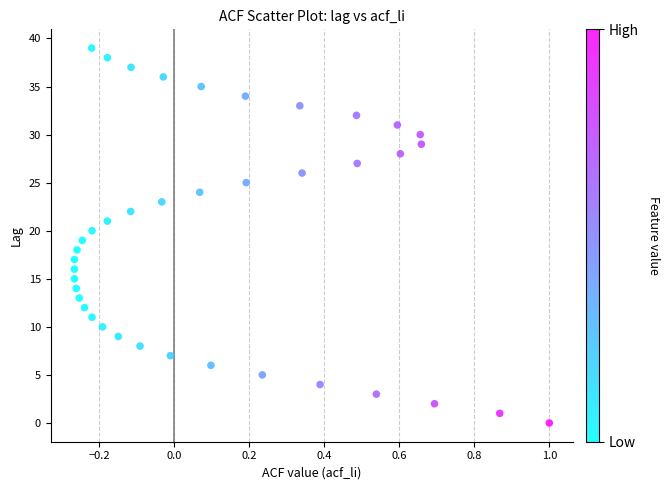

What is the range of Y values (max minus min)?

39